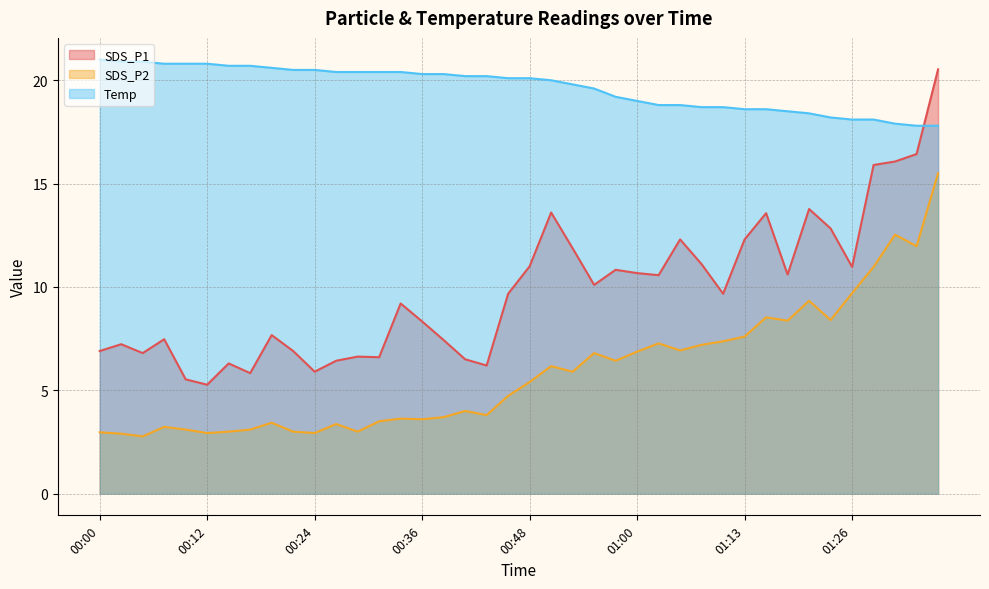

Which label corresponds to the smallest value in the chart?

00:04